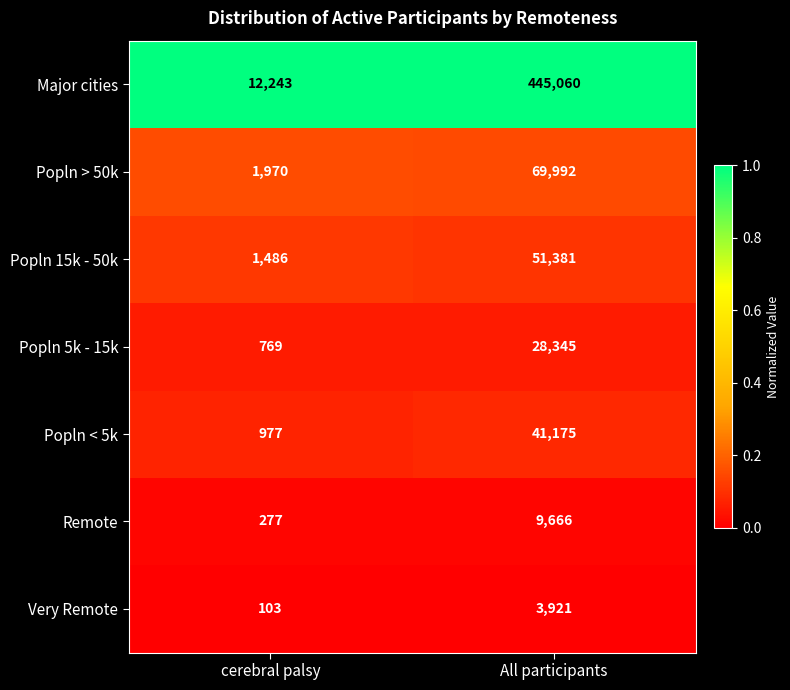

Which series changed the most between cerebral palsy and All participants?

Major cities